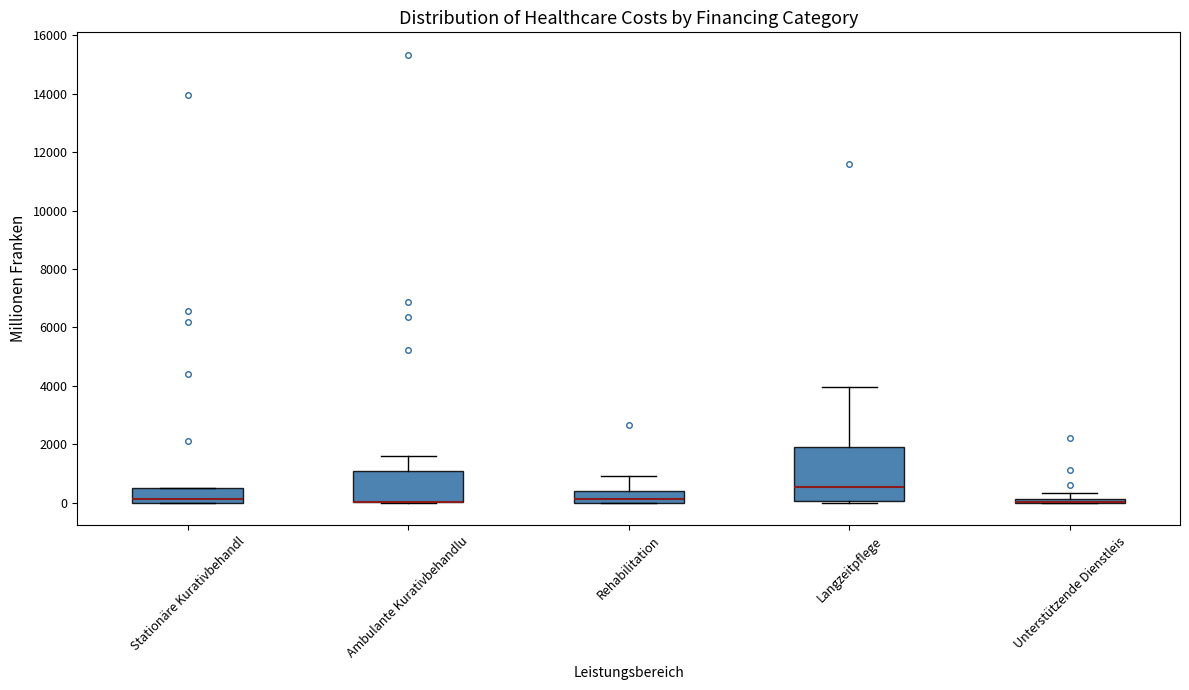

Where is the lower edge of the box for Langzeitpflege on the y-axis? The values are not printed on the chart, so give them approximately, as read against the axis.

0